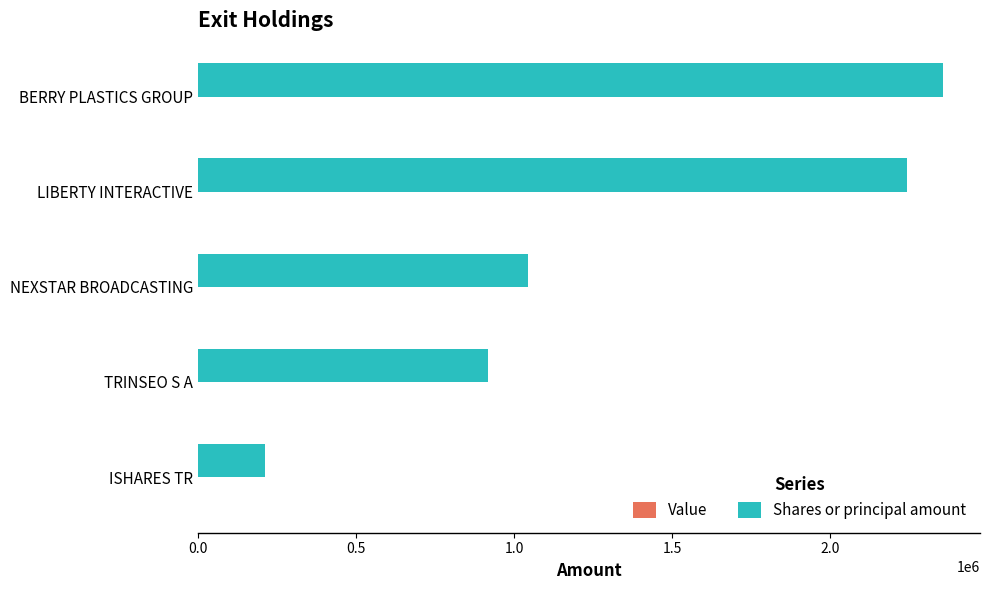

How many bars are there in total?

5